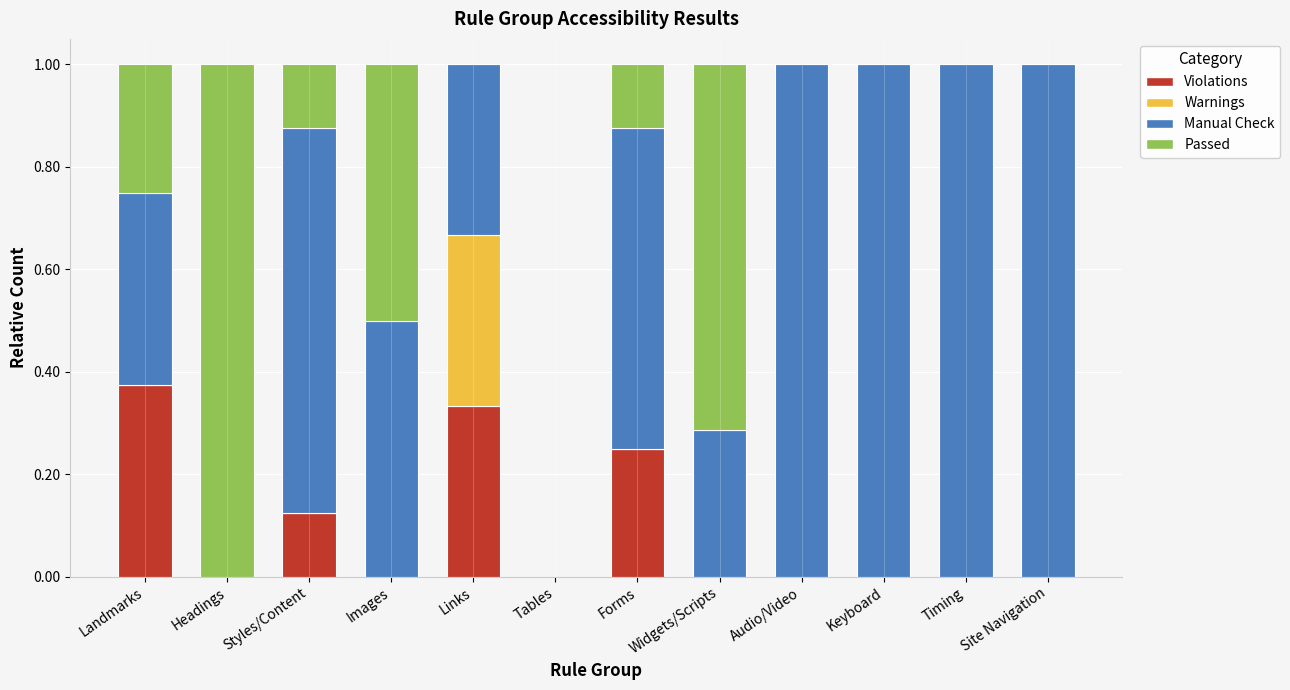

What is the total value across all series at Images?

1.0